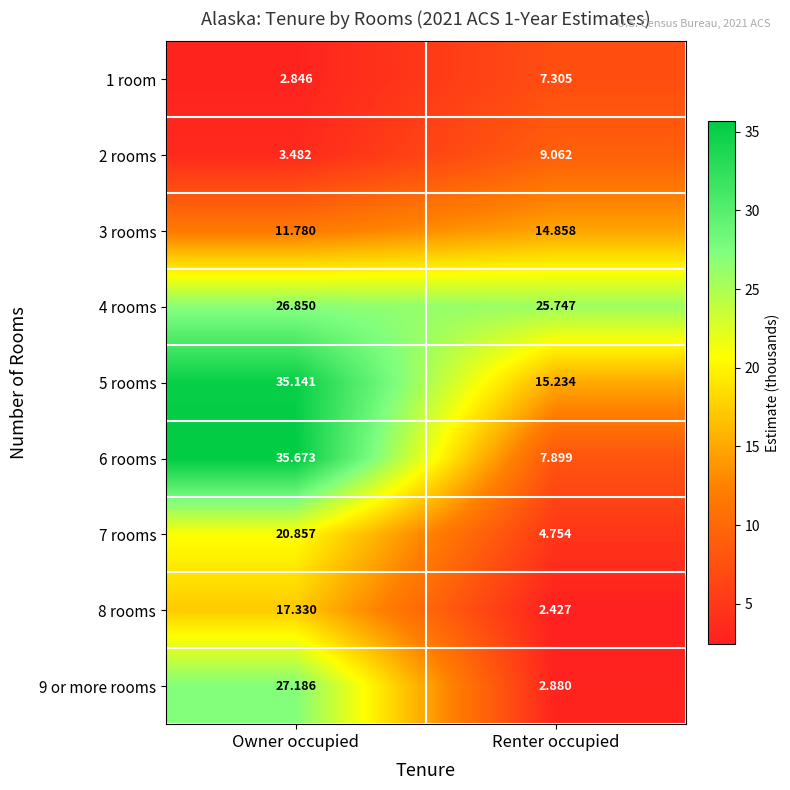

At which category does the chart reach its minimum across all series?

Renter occupied